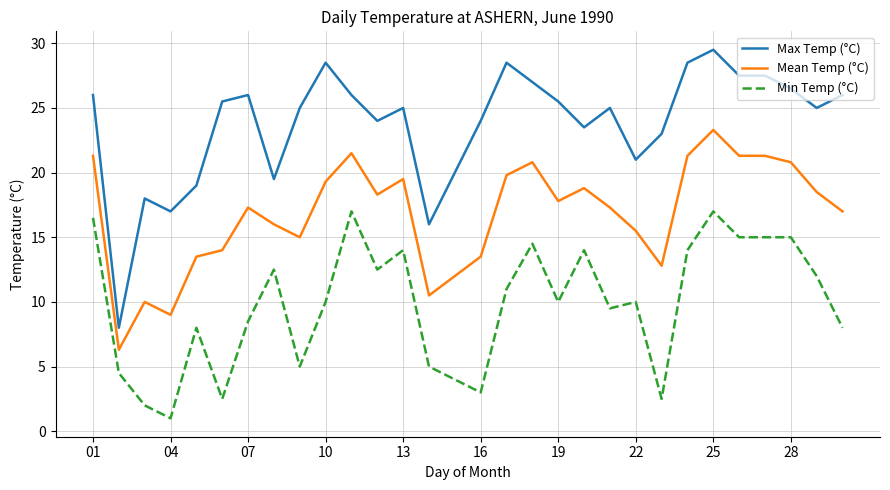

What is the difference between the maximum and minimum values in the Max Temp (°C) series?

21.5